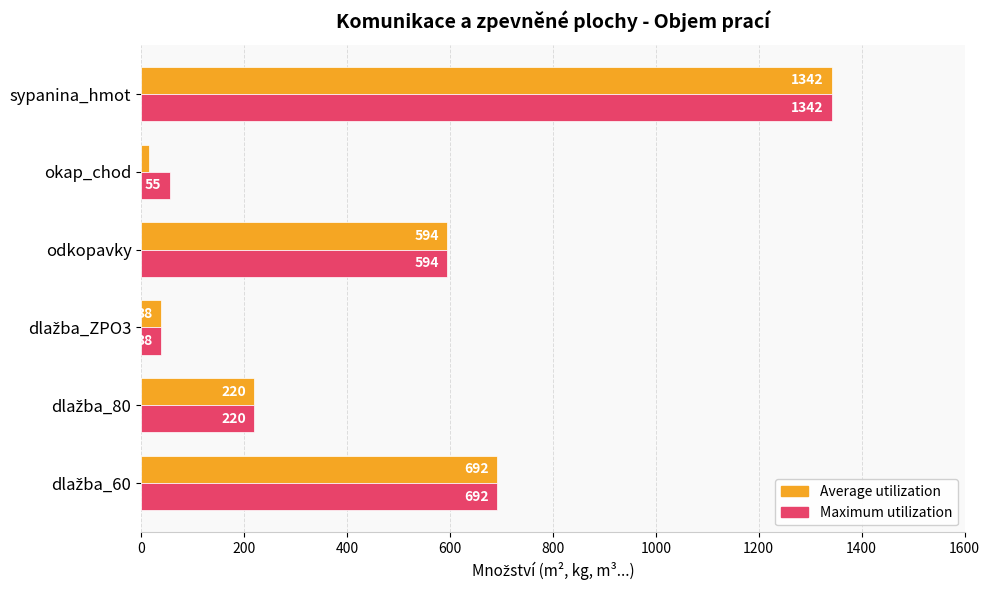

How many categories are shown in the chart?

6